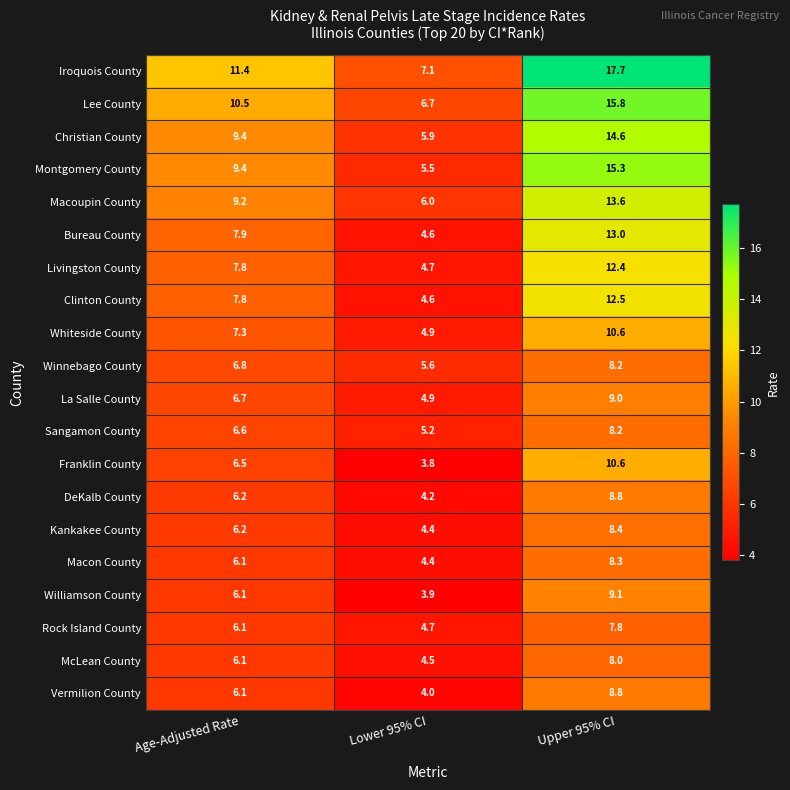

The Lee County series shows 26.2 at Upper 95% CI. True or false?

False